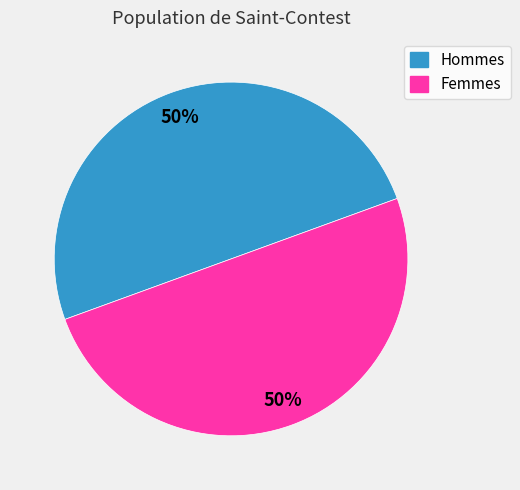

Is it true that Femmes is 50% of the pie?

True